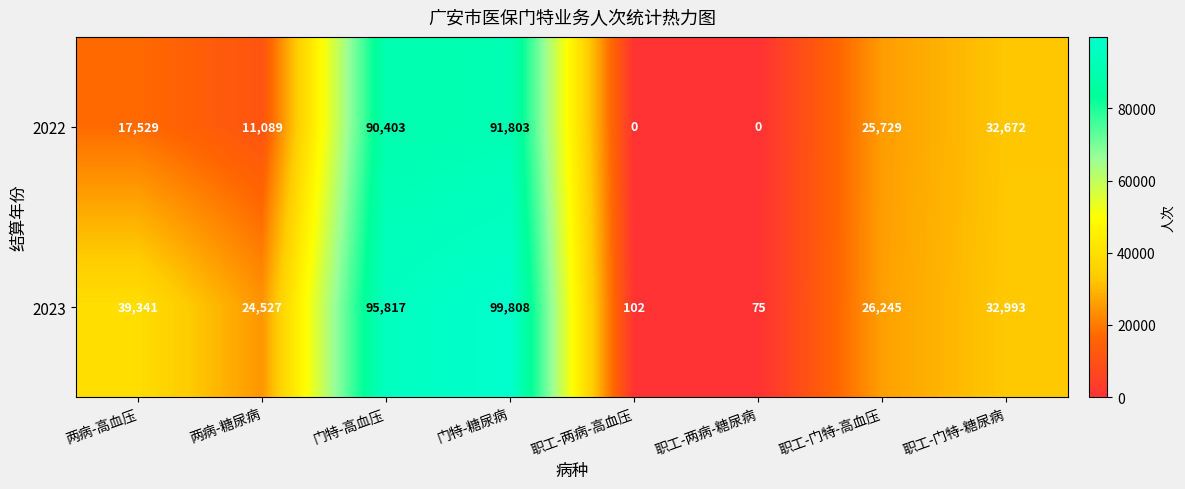

Reading left to right, extract all data points from this chart.

2022: 两病-高血压=17529	两病-糖尿病=11089	门特-高血压=90403	门特-糖尿病=91803	职工-两病-高血压=0	职工-两病-糖尿病=0	职工-门特-高血压=25729	职工-门特-糖尿病=32672
2023: 两病-高血压=39341	两病-糖尿病=24527	门特-高血压=95817	门特-糖尿病=99808	职工-两病-高血压=102	职工-两病-糖尿病=75	职工-门特-高血压=26245	职工-门特-糖尿病=32993